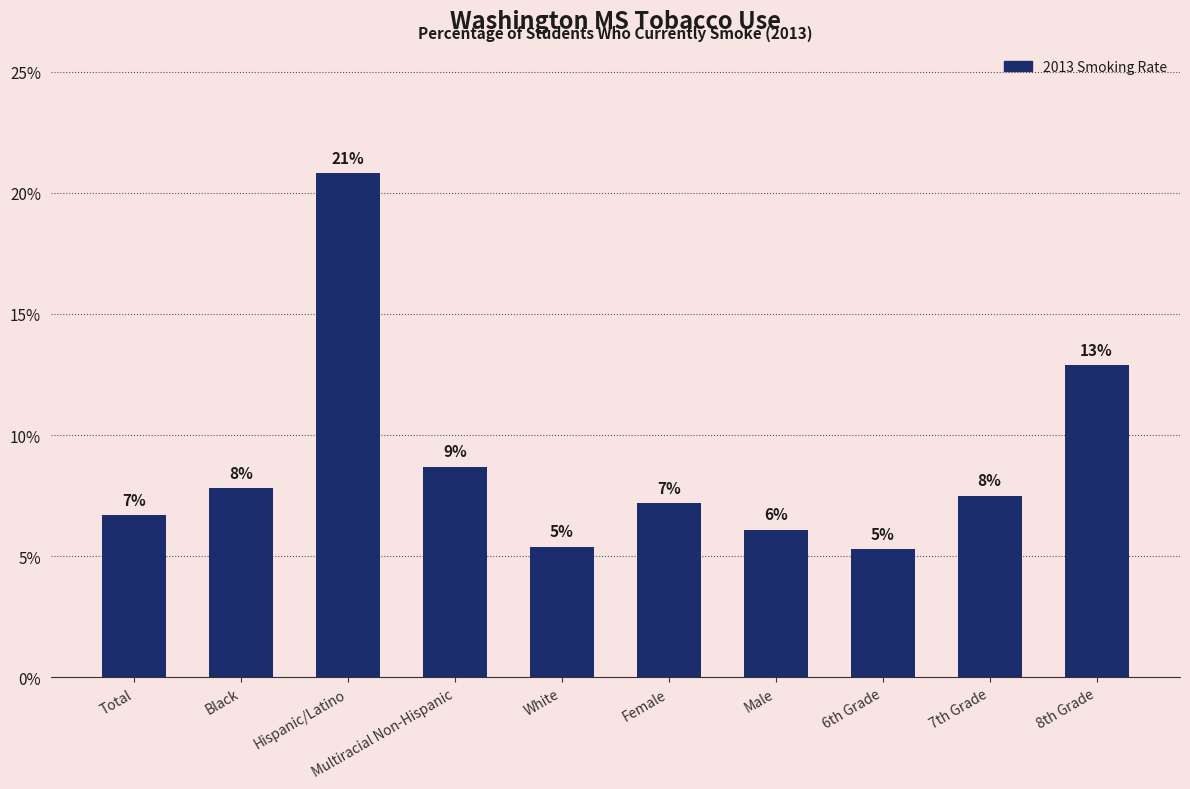

Does the chart contain any negative values?

No